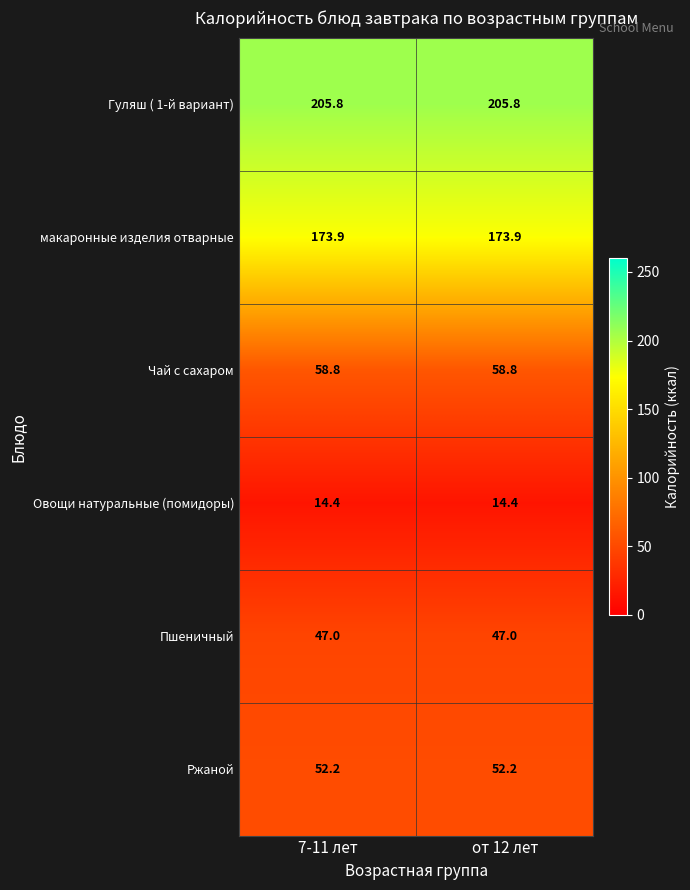

What is the sum of all макаронные изделия отварные values?

347.8